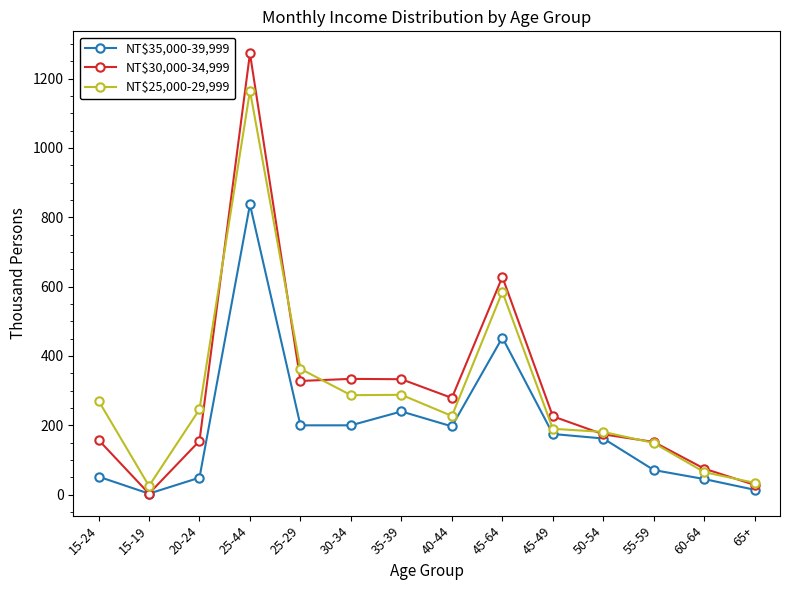

At how many categories does at least one series exceed 167?

10